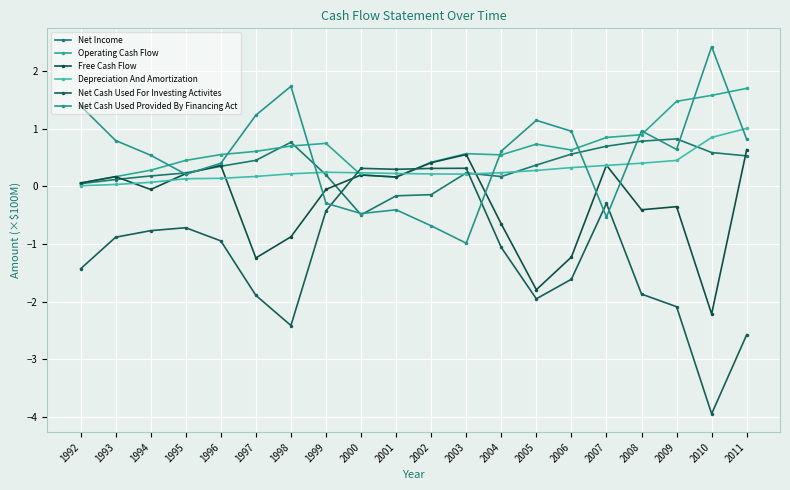

How many data points in Net Cash Used For Investing Activites are above 0?

4